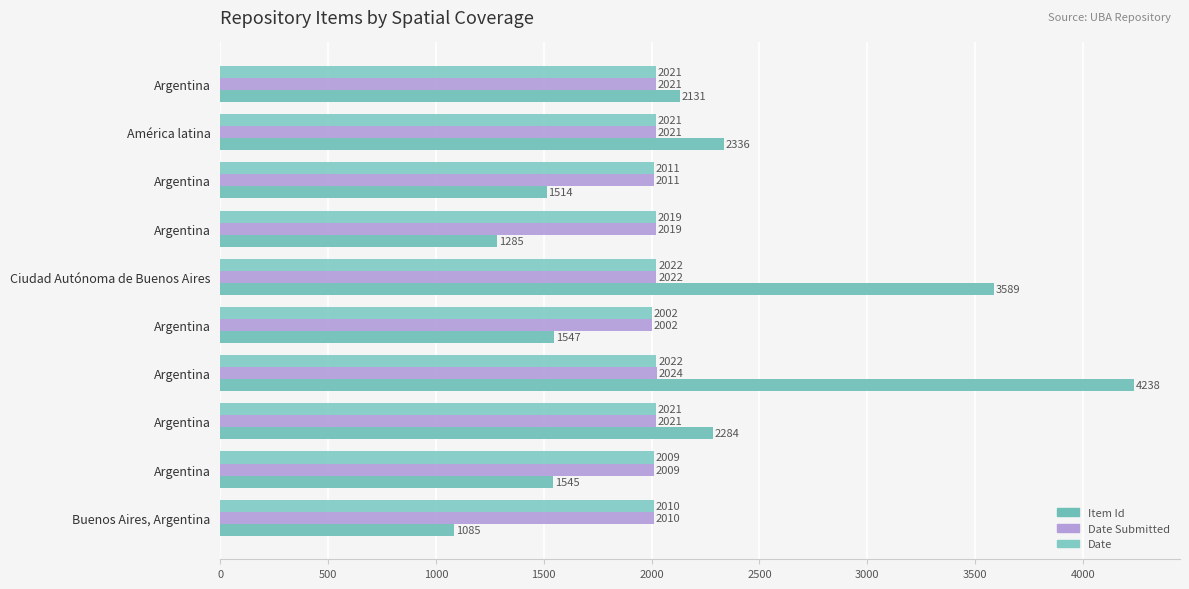

Rank the series by their maximum value, from lowest to highest.

Date, Date Submitted, Item Id